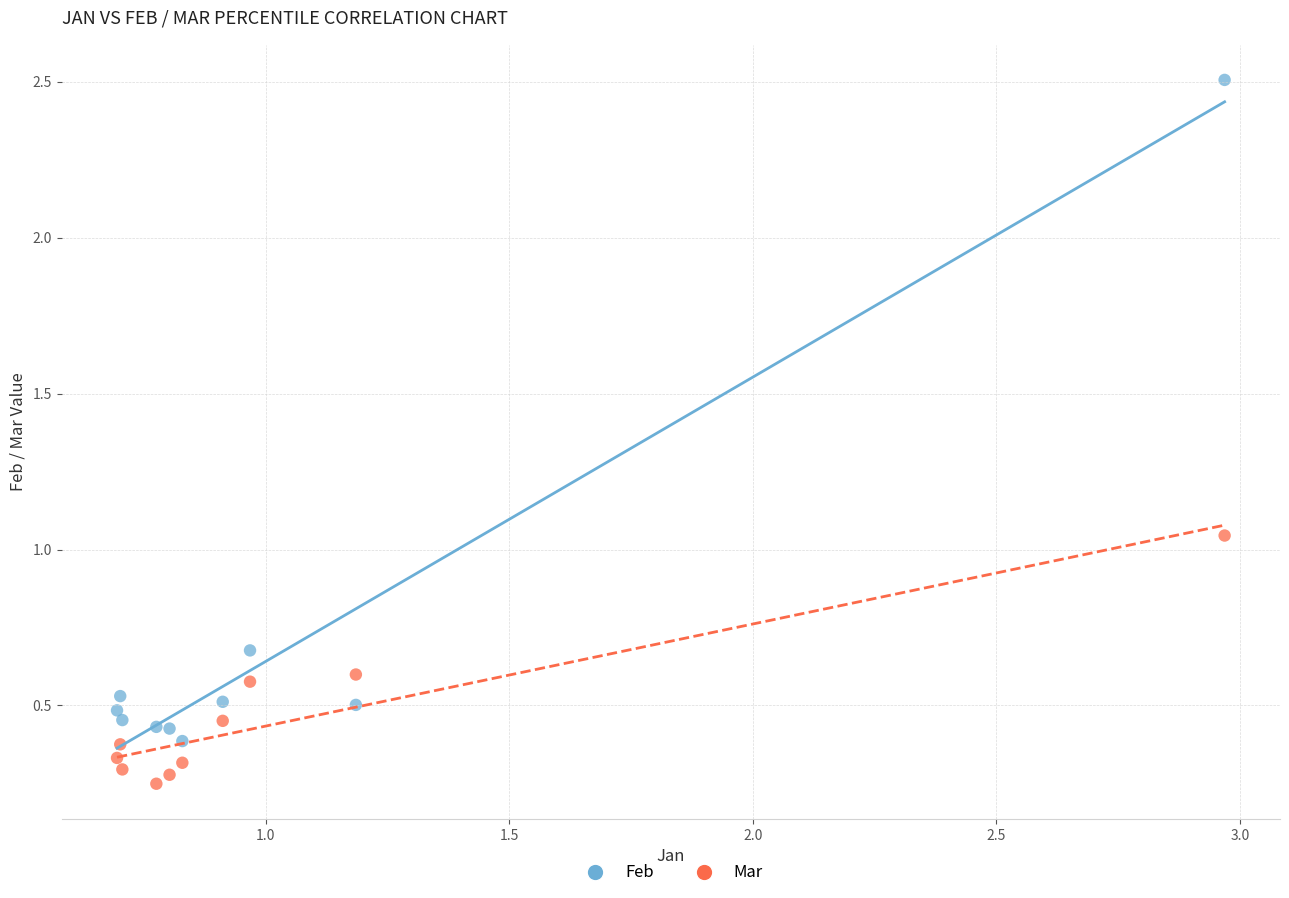

Across all data points, what is the range of Y values (max minus min)?

2.3